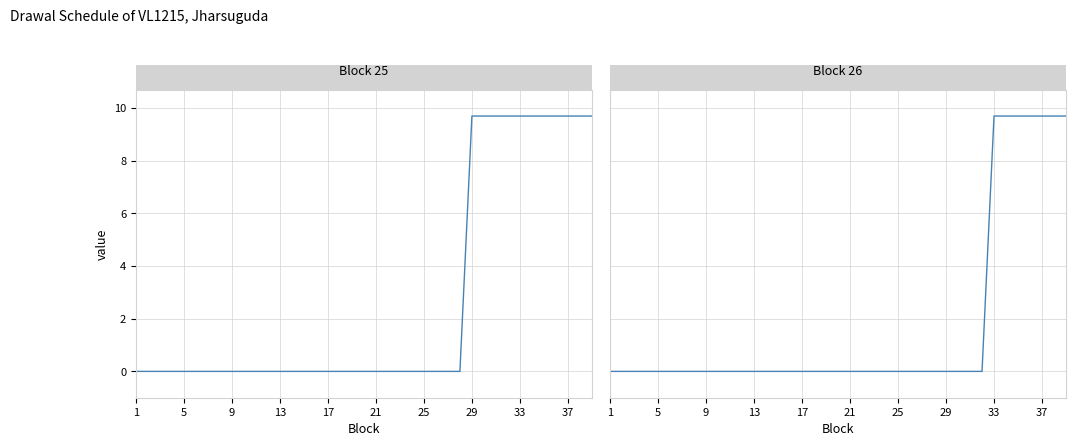

At which category does the chart reach its minimum across all series?

1